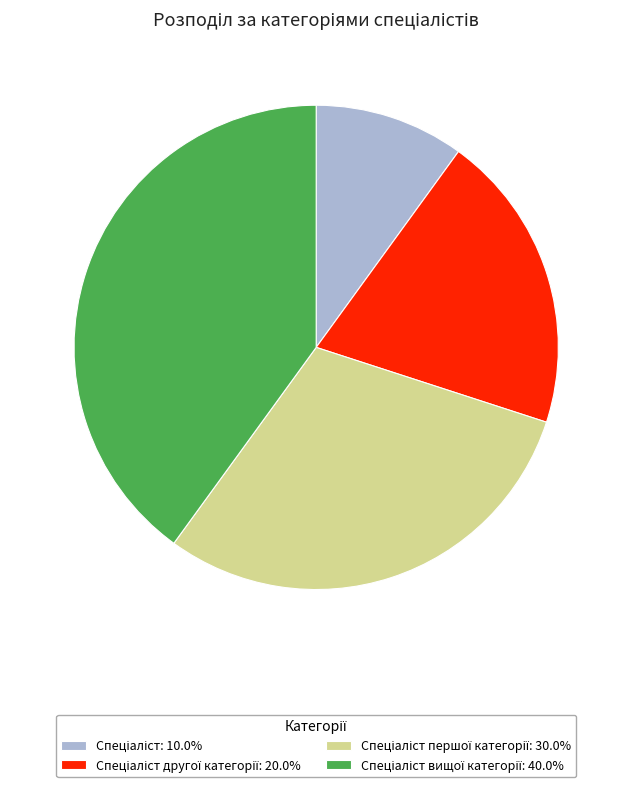

Does any single category account for the majority?

No